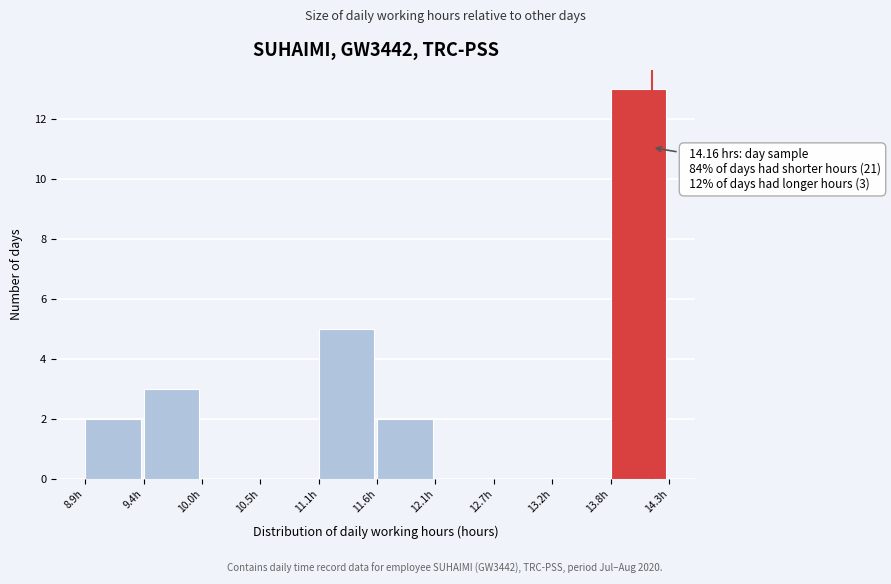

Over which range of the x-axis is the bar tallest?

13.8 to 14.3